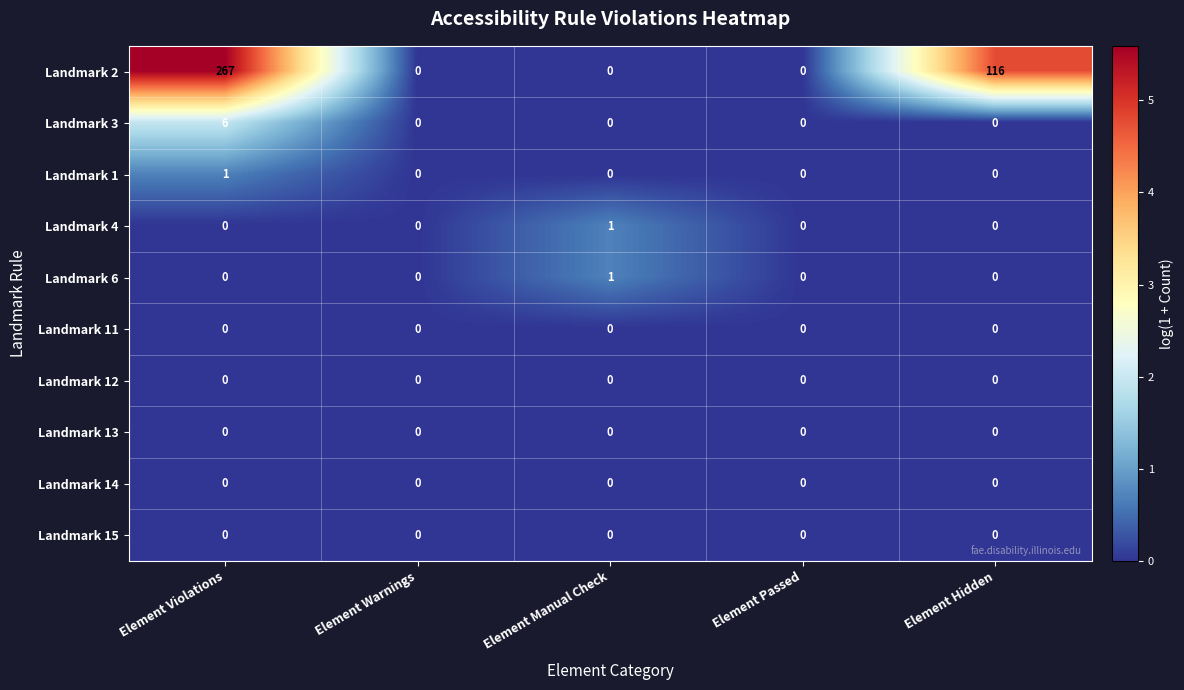

Which series has the widest spread of values?

Landmark 2